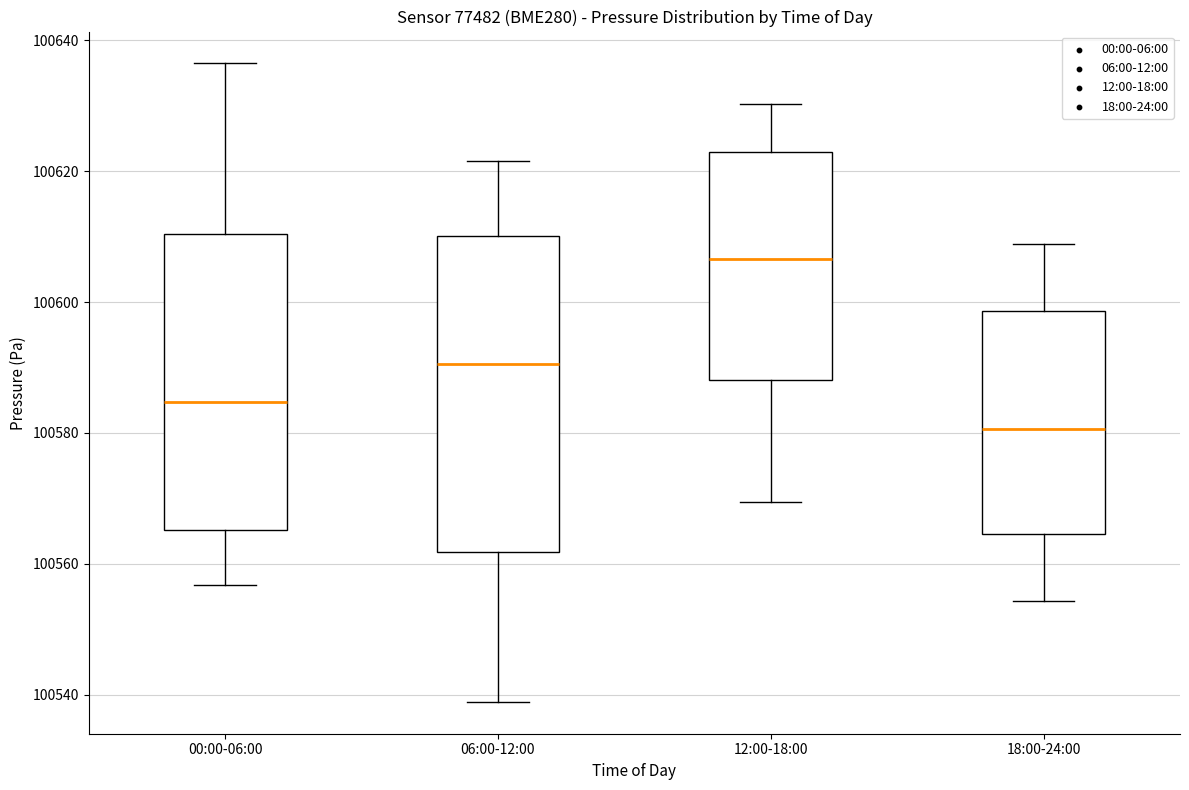

Reading left to right, transcribe this box plot: for each box, give where its median line is, the range the box spans, and where its two whiskers end, as read against the y-axis. The values are not printed on the chart, so give them approximately, as read against the axis.

00:00-06:00: median 100584, box 100566 to 100610, whiskers 100556 to 100636
06:00-12:00: median 100590, box 100562 to 100610, whiskers 100538 to 100622
12:00-18:00: median 100606, box 100588 to 100622, whiskers 100570 to 100630
18:00-24:00: median 100580, box 100564 to 100598, whiskers 100554 to 100608